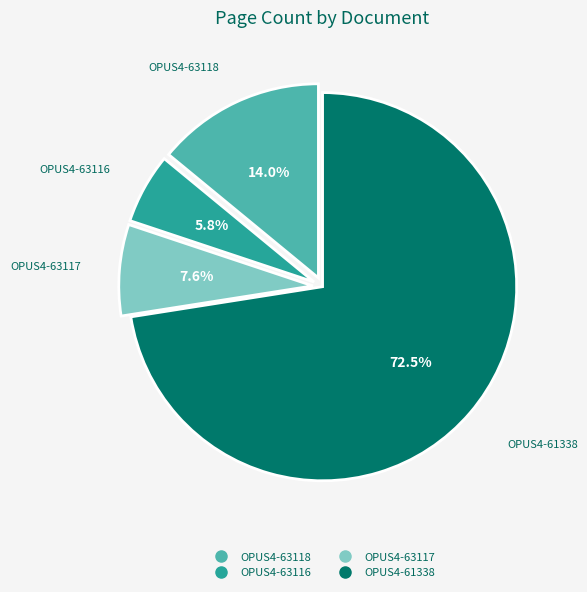

To the nearest percent, what percentage of the pie is OPUS4-63117?

8%